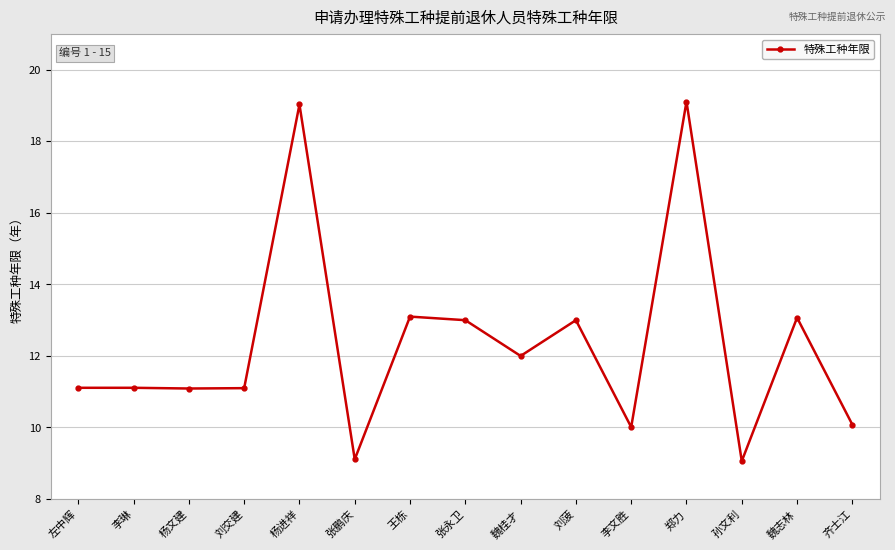

How many series are shown in this chart?

1